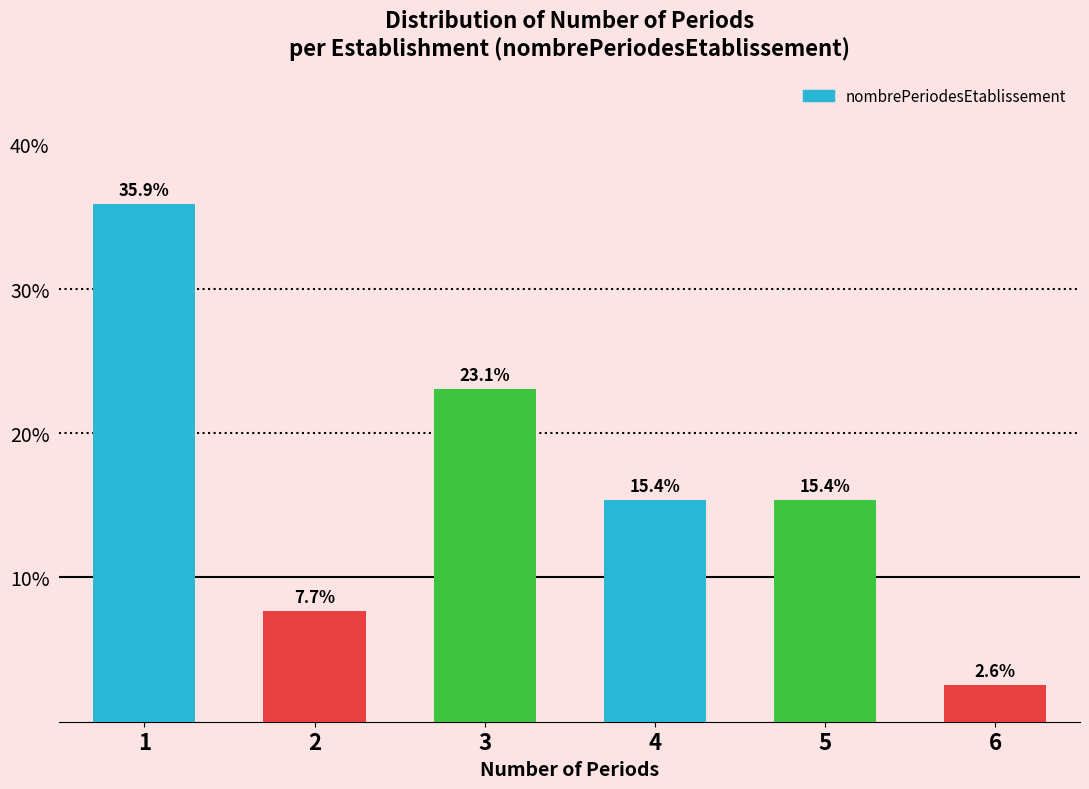

Reading left to right, list all the values displayed in this chart.

35.9	7.7	23.1	15.4	15.4	2.6